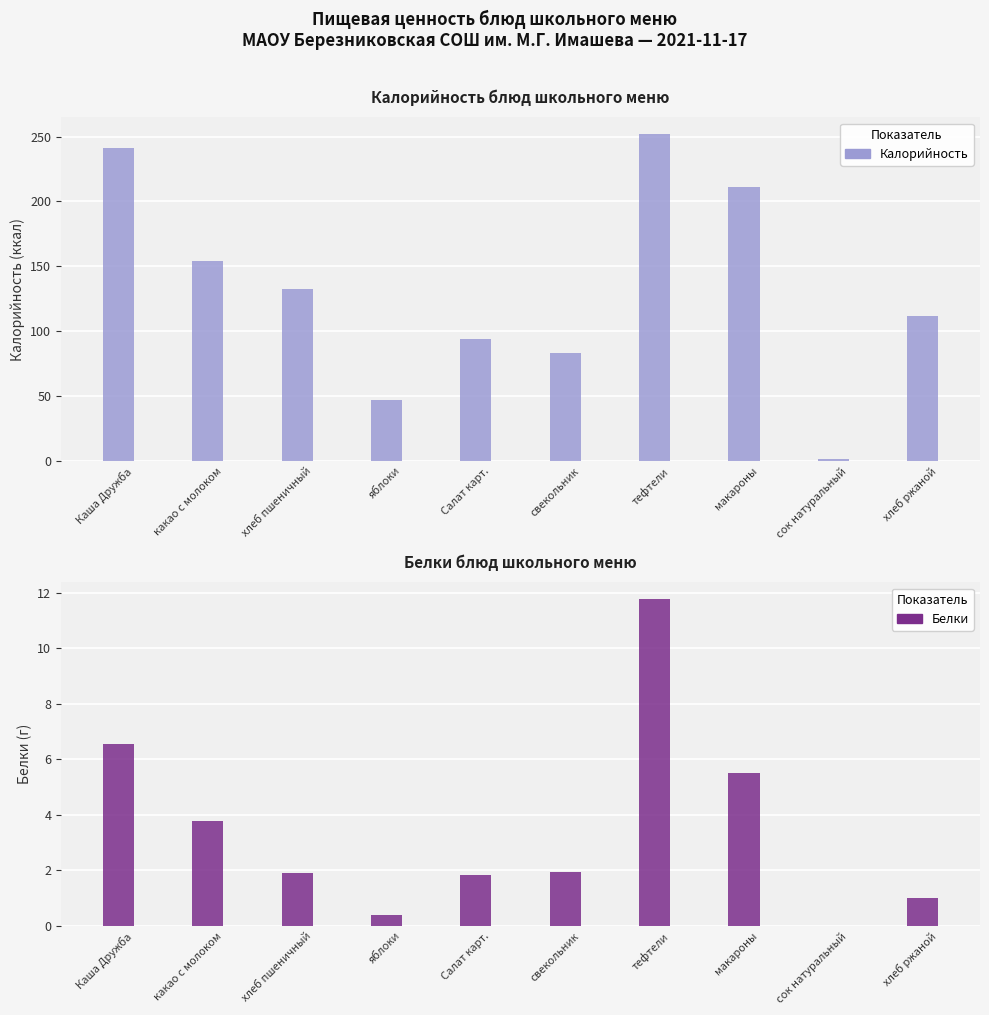

Which series has the largest range (max minus min)?

Калорийность